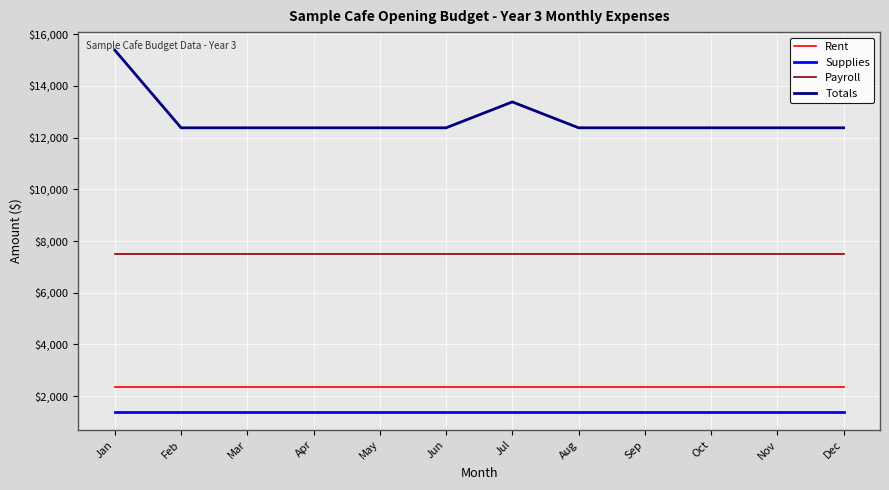

Reading right to left, extract all data points from this chart.

Rent: 2350	2350	2350	2350	2350	2350	2350	2350	2350	2350	2350	2350
Supplies: 1400	1400	1400	1400	1400	1400	1400	1400	1400	1400	1400	1400
Payroll: 7500	7500	7500	7500	7500	7500	7500	7500	7500	7500	7500	7500
Totals: 12375	12375	12375	12375	12375	13375	12375	12375	12375	12375	12375	15375